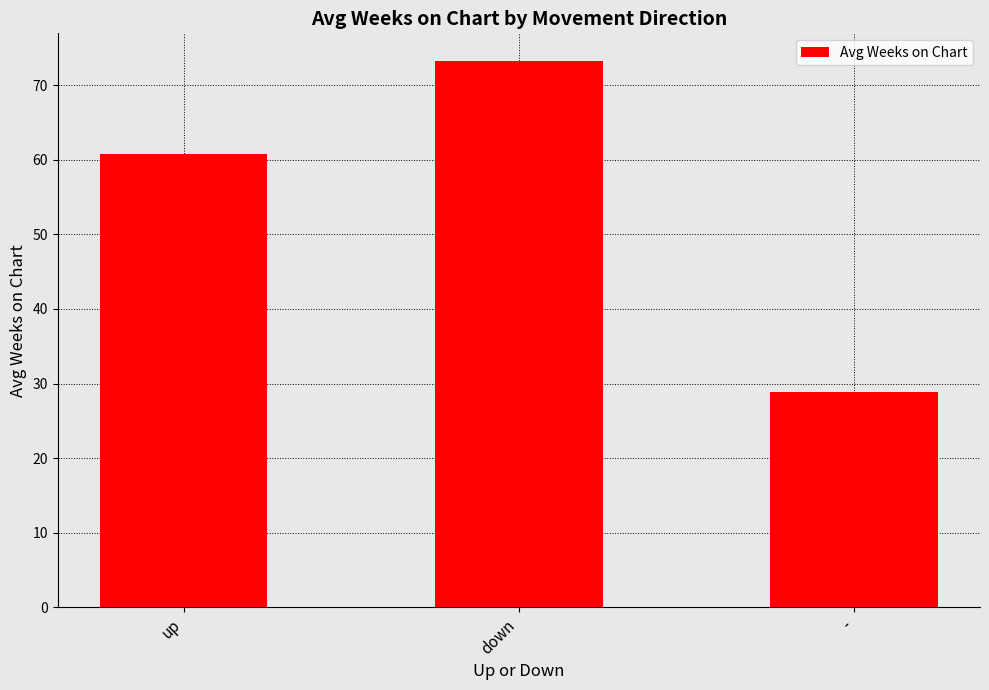

What is the smallest value displayed?

28.8